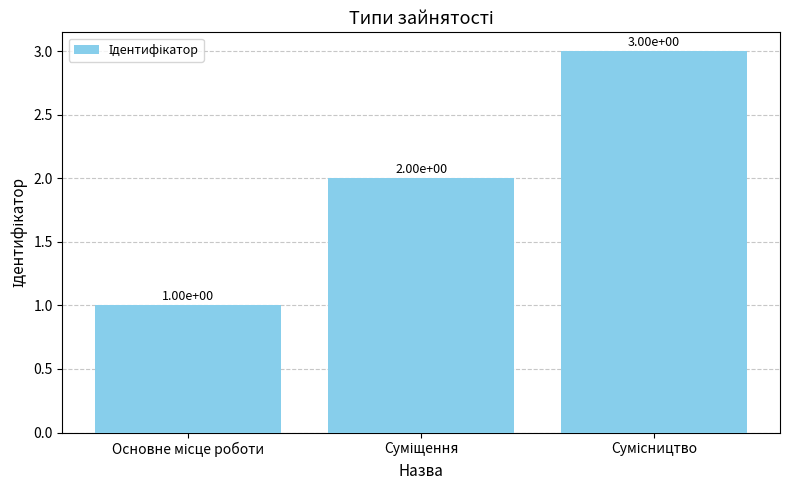

What is the value of the 3rd bar from the left?

3